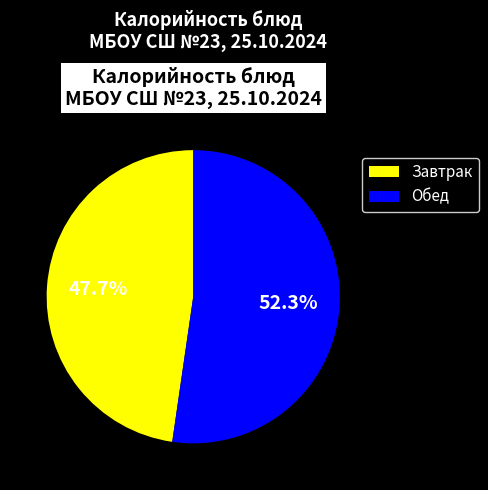

What is the total percentage of Обед and Завтрак?

100.0%